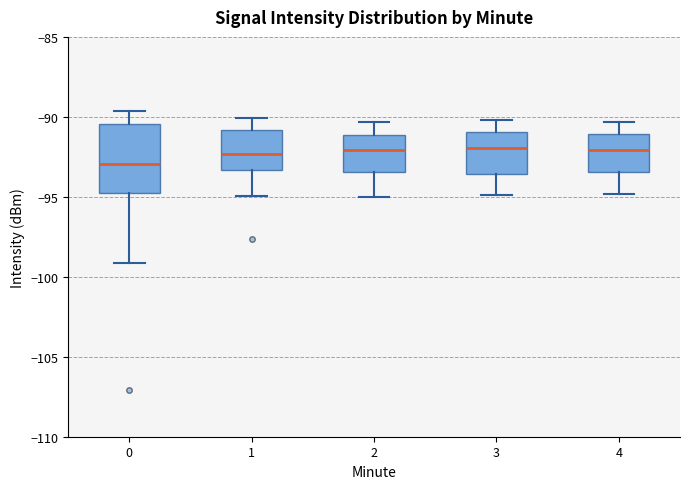

Where is the upper edge of the box at x = 0 on the y-axis? The values are not printed on the chart, so give them approximately, as read against the axis.

-90.5